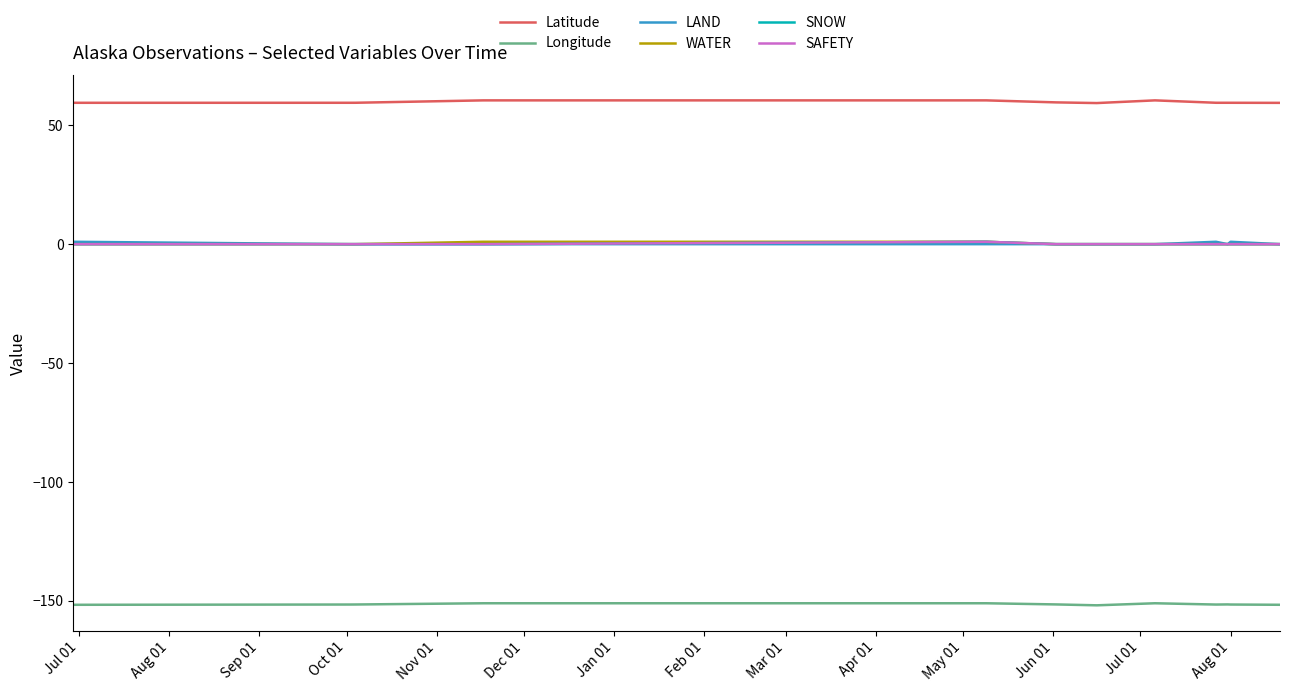

Does the chart have visible grid lines?

No